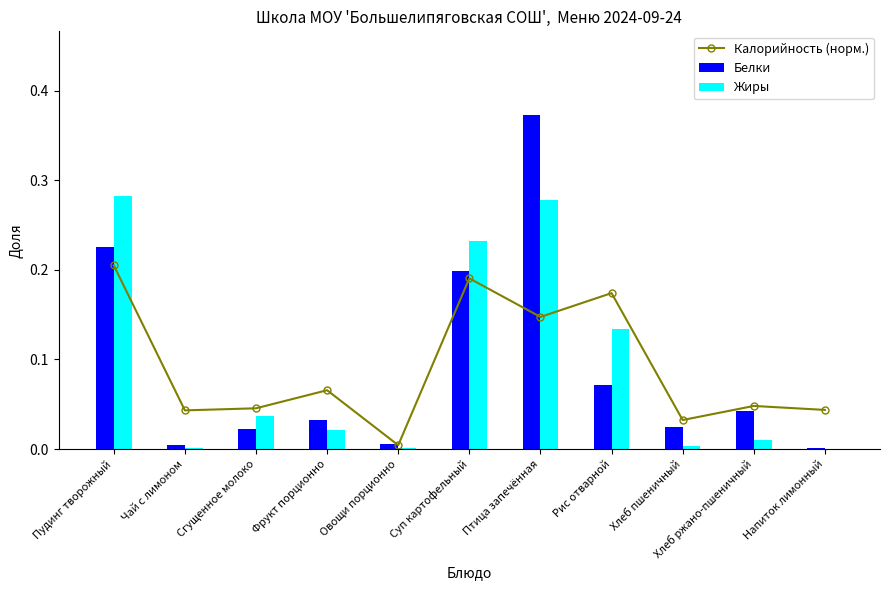

At Суп картофельный, list the series in order from smallest to largest.

Калорийность (норм.), Белки, Жиры